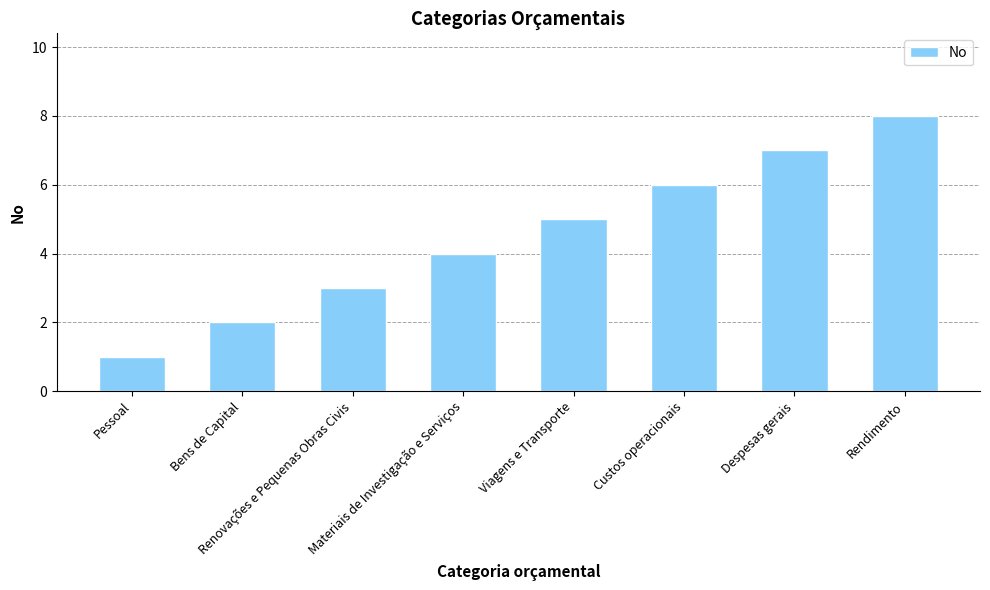

The value at Renovações e Pequenas Obras Civis is 3. True or false?

True